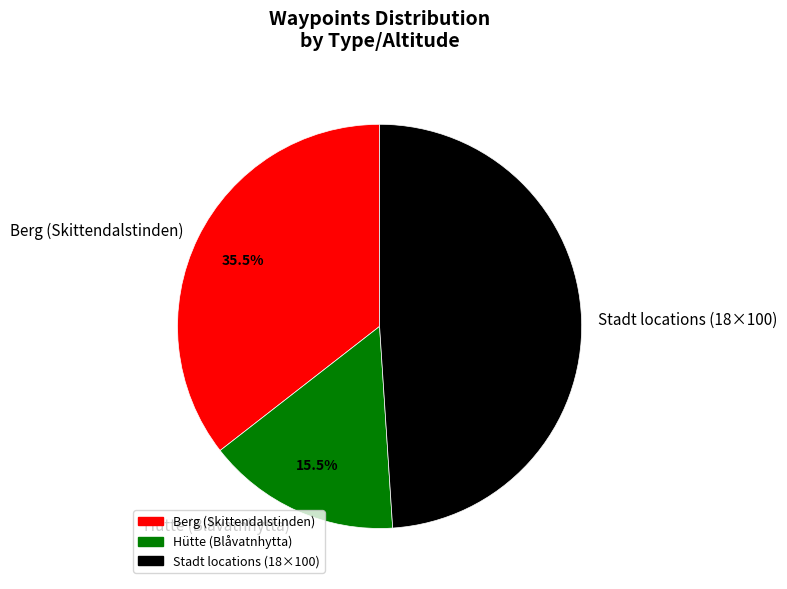

What is the smallest slice in the pie chart?

Hütte (Blåvatnhytta)